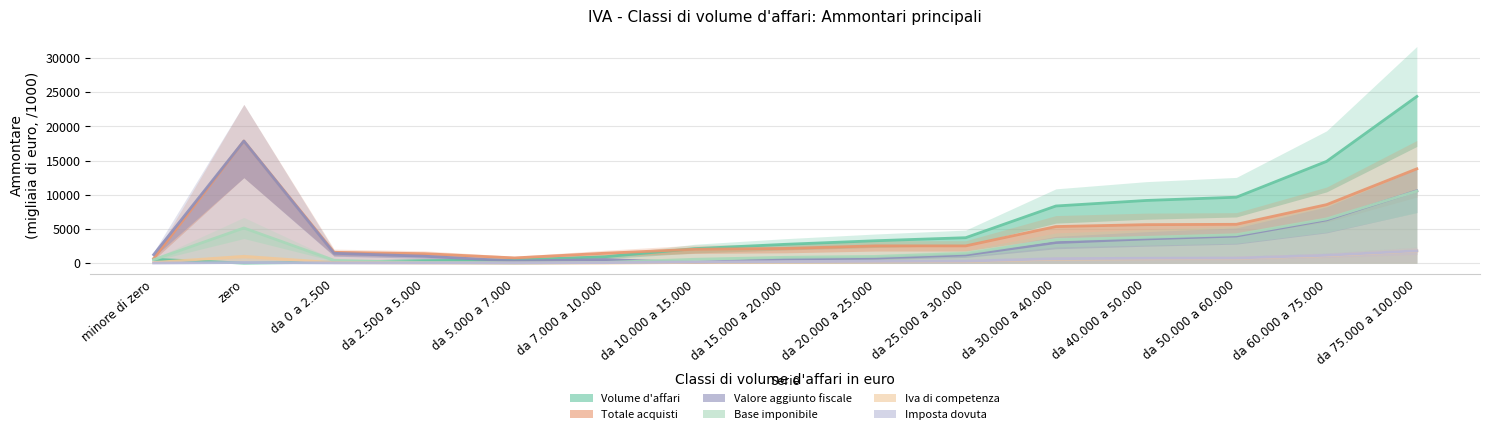

True or false: Imposta dovuta (Ammontare) has more than 0 points higher than both neighbors.

True